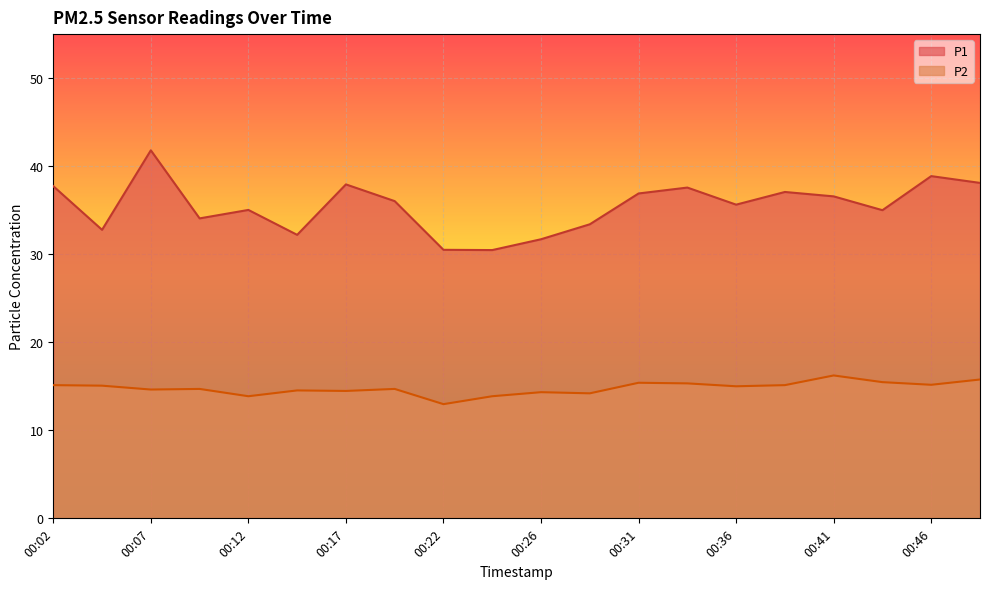

Between 00:04 and 00:22, which series saw the biggest shift?

P1